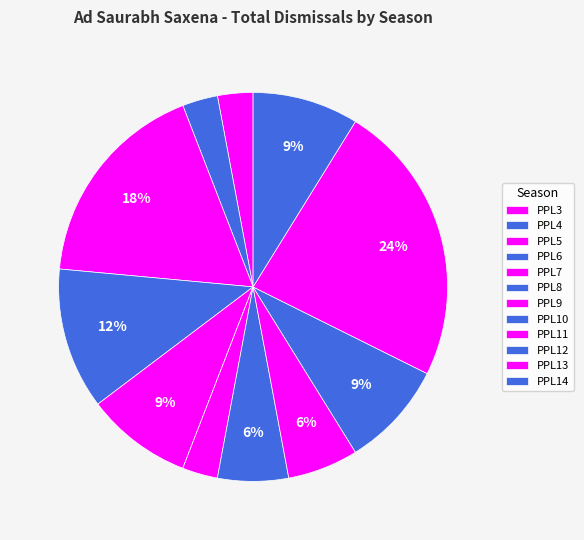

Is the sum of PPL6 and PPL10 greater than half?

No